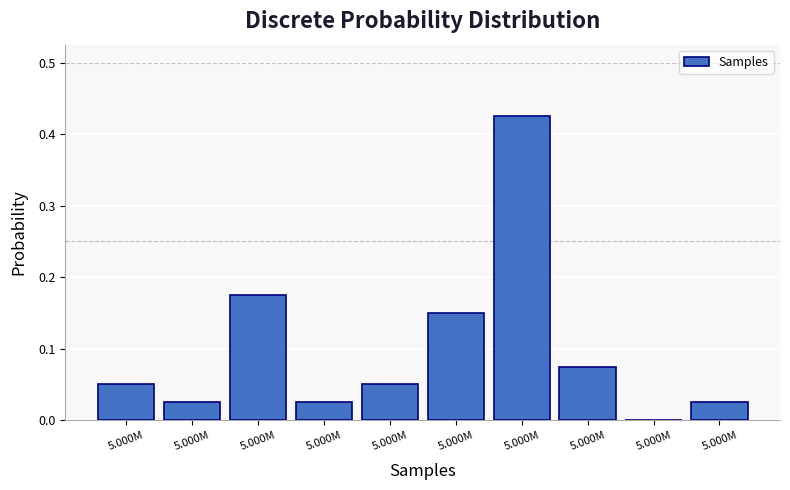

How many positive values are there?

9